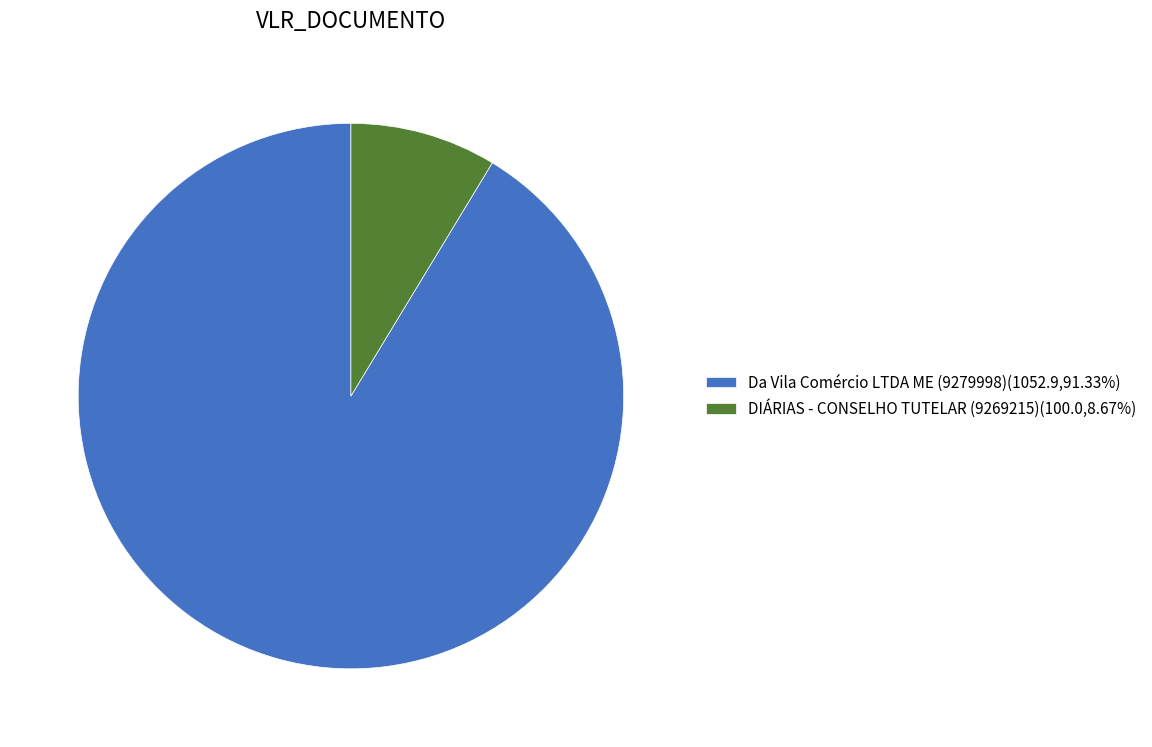

Is there a majority slice in this chart?

Yes